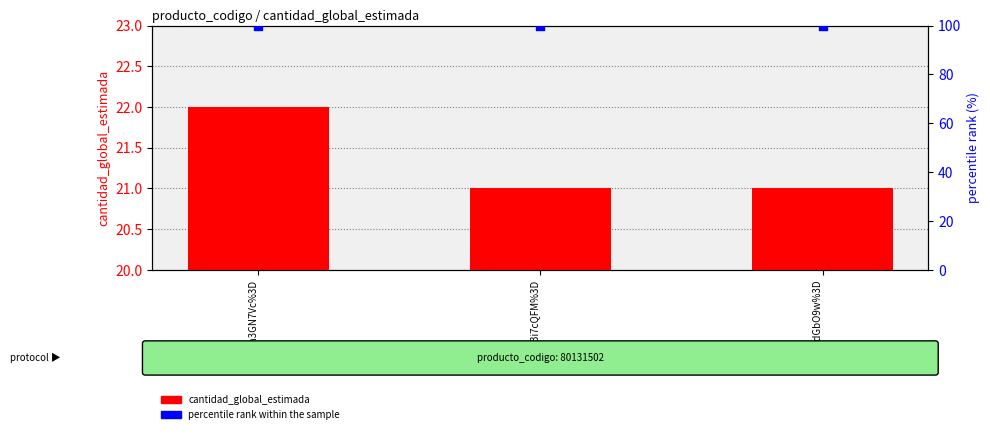

At how many categories does at least one series exceed 66?

3